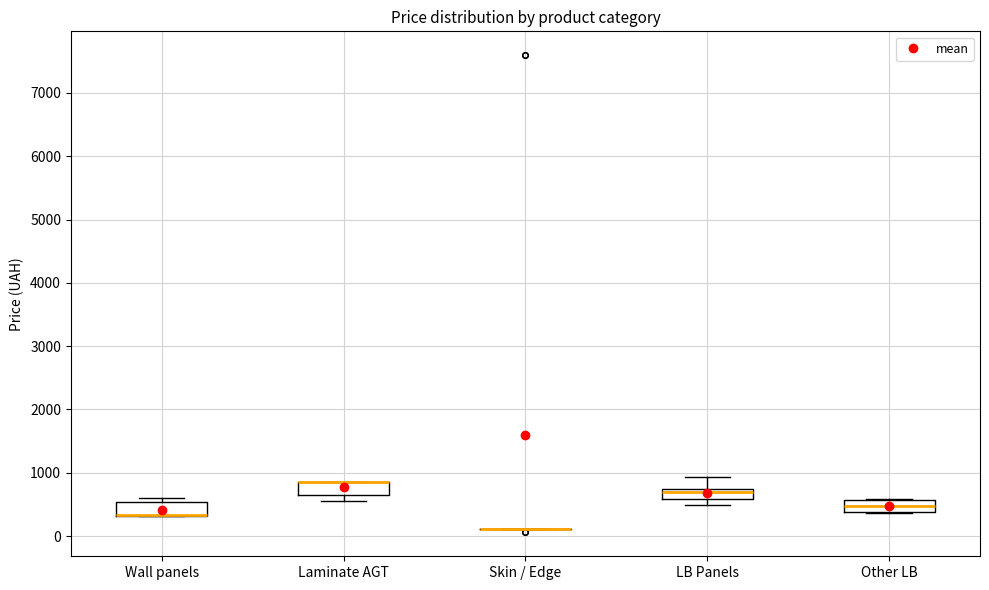

Reading left to right, read every box against the y-axis: the position of its median line, the range the box covers, and the ends of its whiskers. The values are not printed on the chart, so give them approximately, as read against the axis.

Wall panels: median 300 (drawn on the box's lower edge), box 300 to 500, whiskers 300 to 600
Laminate AGT: median 800 (drawn on the box's upper edge), box 700 to 800, whiskers 600 to 800
Skin / Edge: box collapsed to a line at 100, whiskers 100 to 100
LB Panels: median 700 (just below the box's upper edge), box 600 to 700, whiskers 500 to 900
Other LB: median 500, box 400 to 600, whiskers 400 to 600